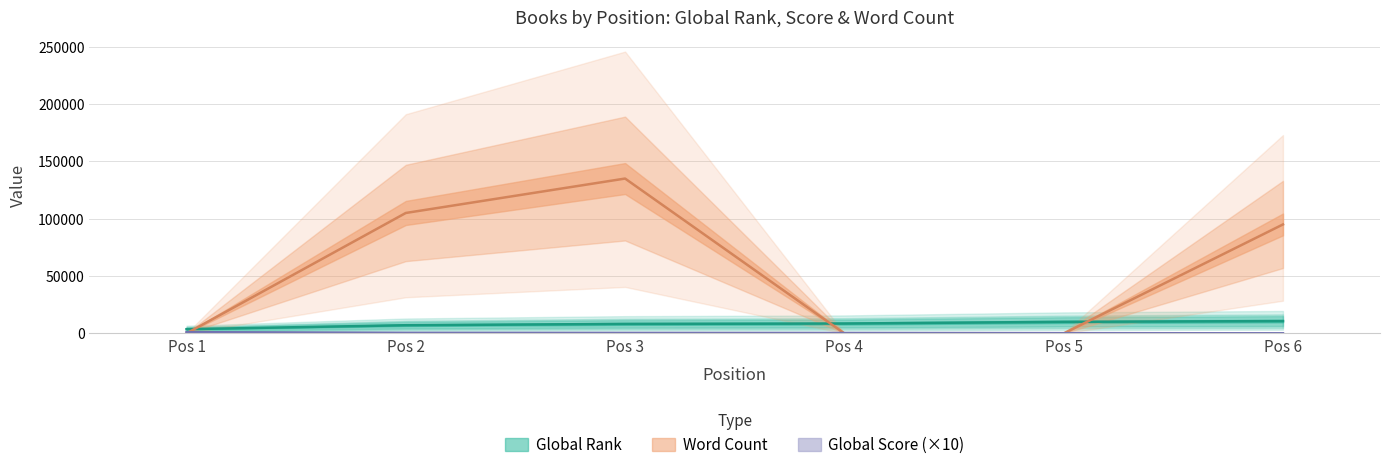

At how many categories does at least one series exceed 81192?

3